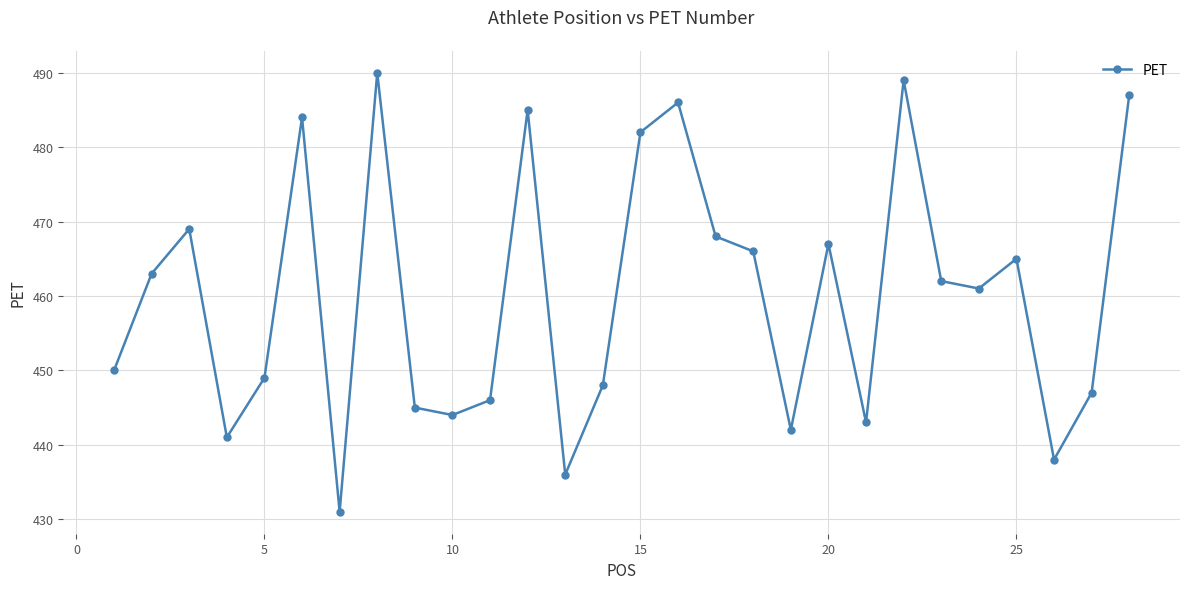

What is the minimum value shown in the chart?

431